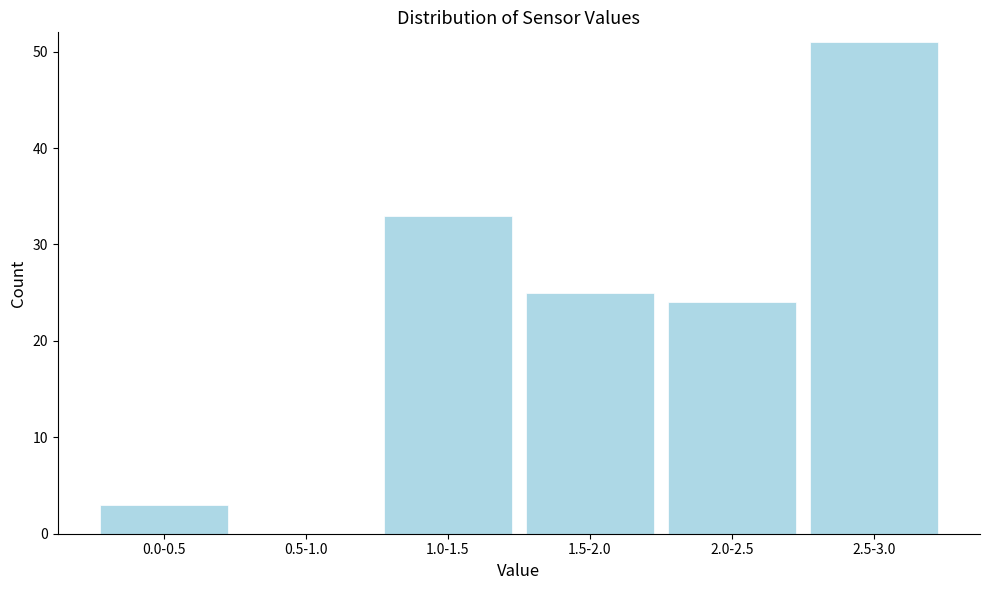

Which label corresponds to the largest value in the chart?

2.5-3.0